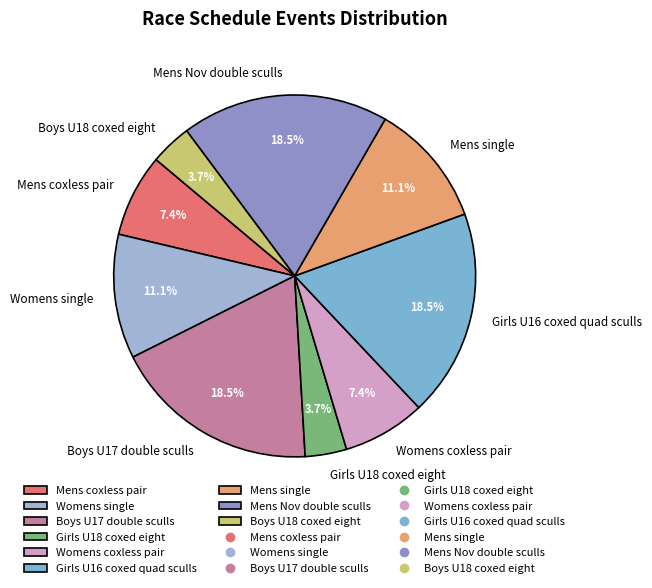

What portion of the pie excludes Mens single?

88.9%